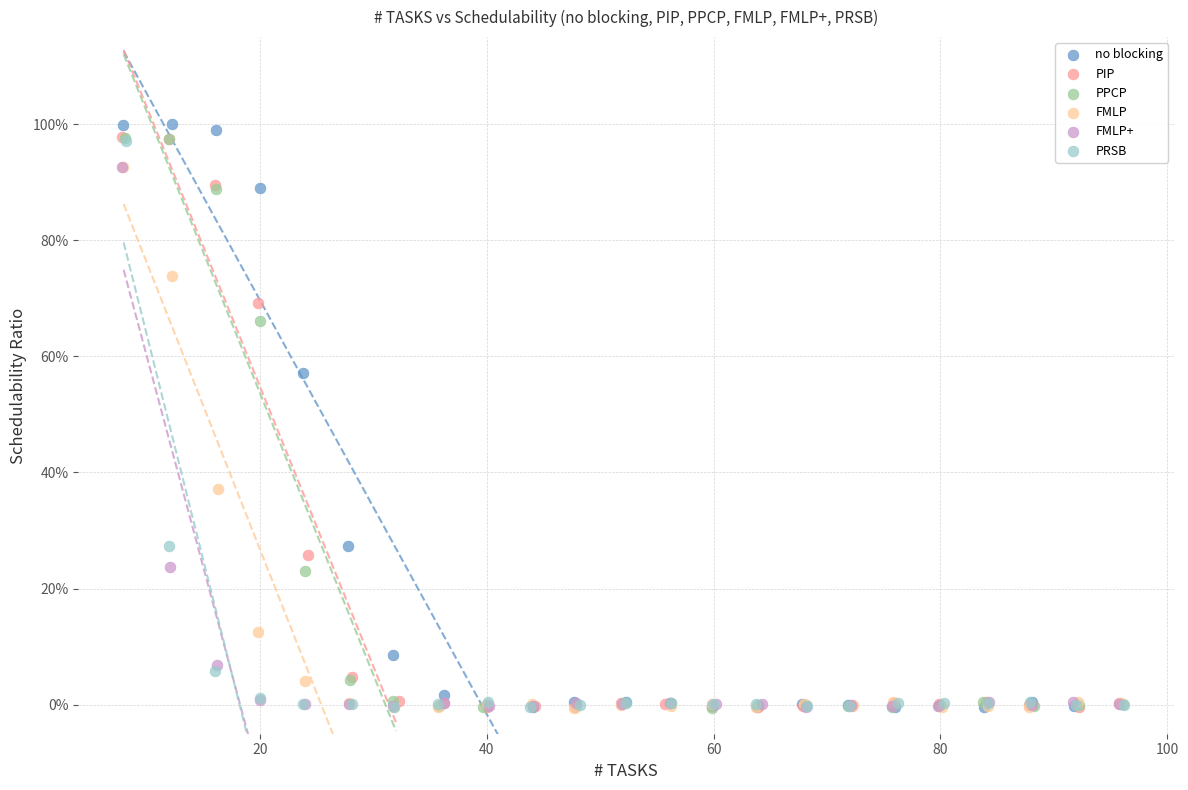

What are all the series names shown in the legend?

no blocking, PIP, PPCP, FMLP, FMLP+, PRSB